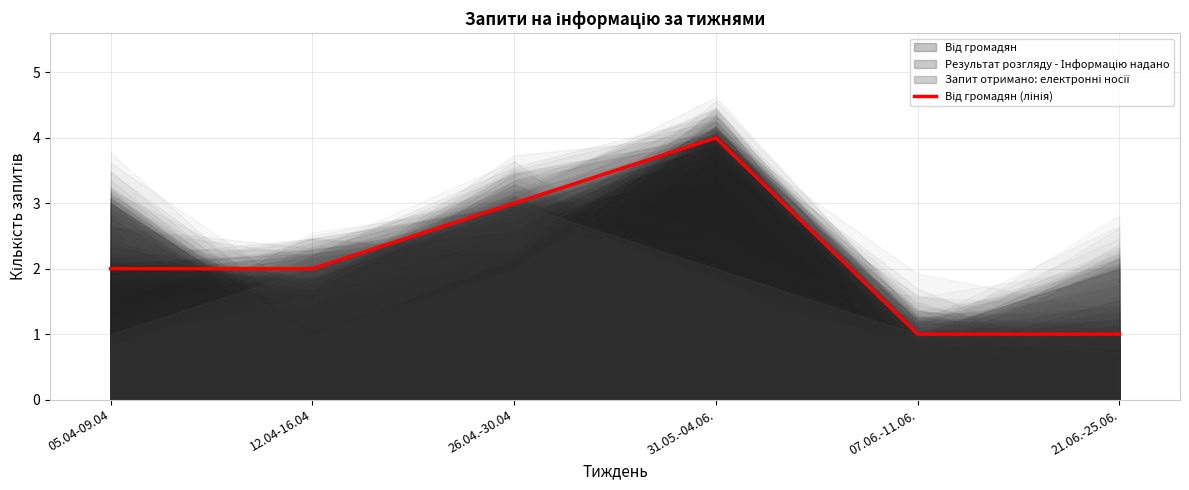

Which label corresponds to the smallest value in the chart?

07.06.-11.06.